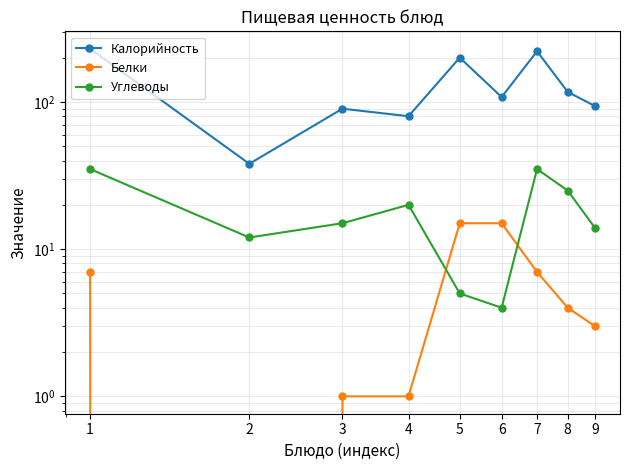

What is the spread (max minus min) of values at 7?

214